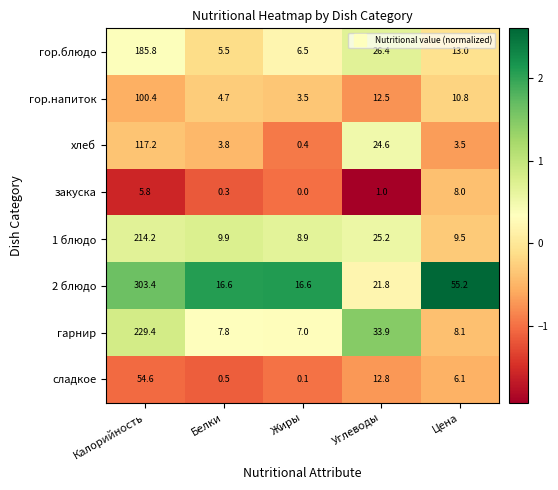

What is the smallest value displayed?

0.0